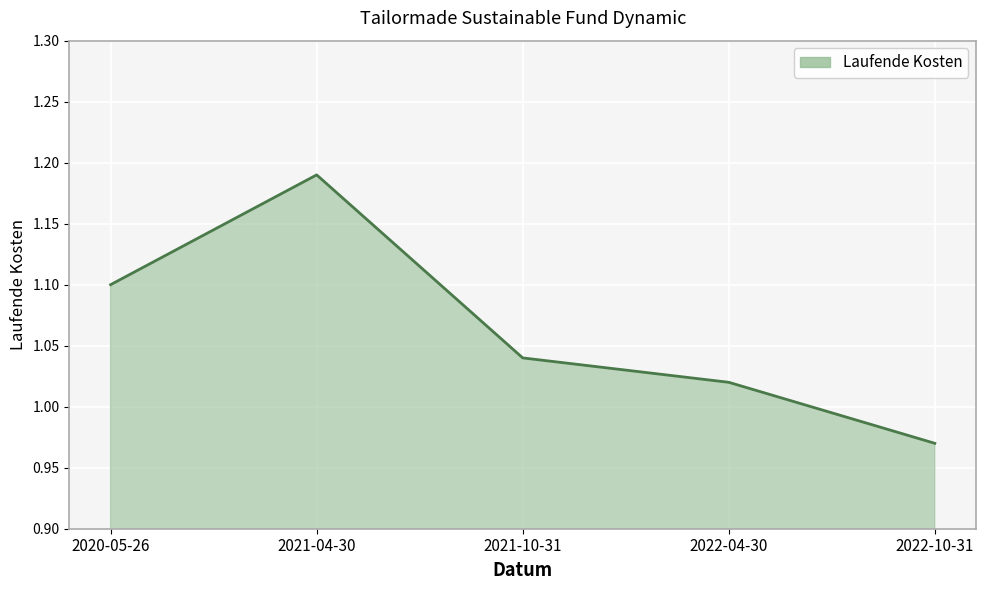

The value at 2021-04-30 is 2.1. True or false?

False